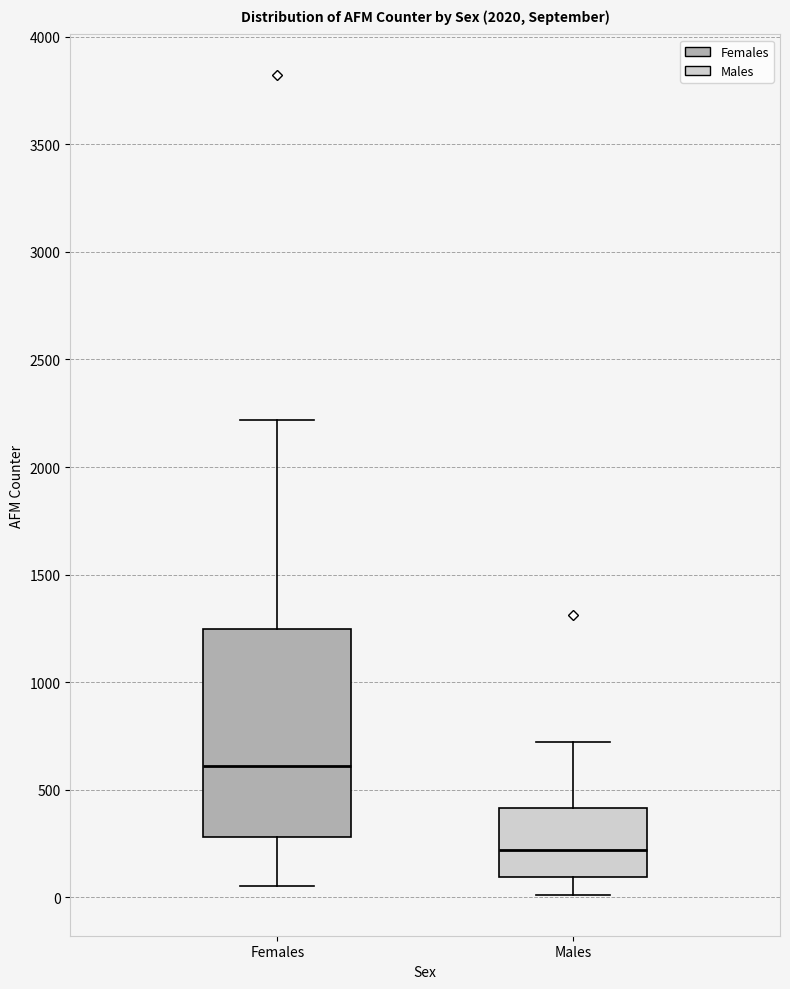

Comparing the boxes themselves (not the whiskers), which one is the tallest?

Females